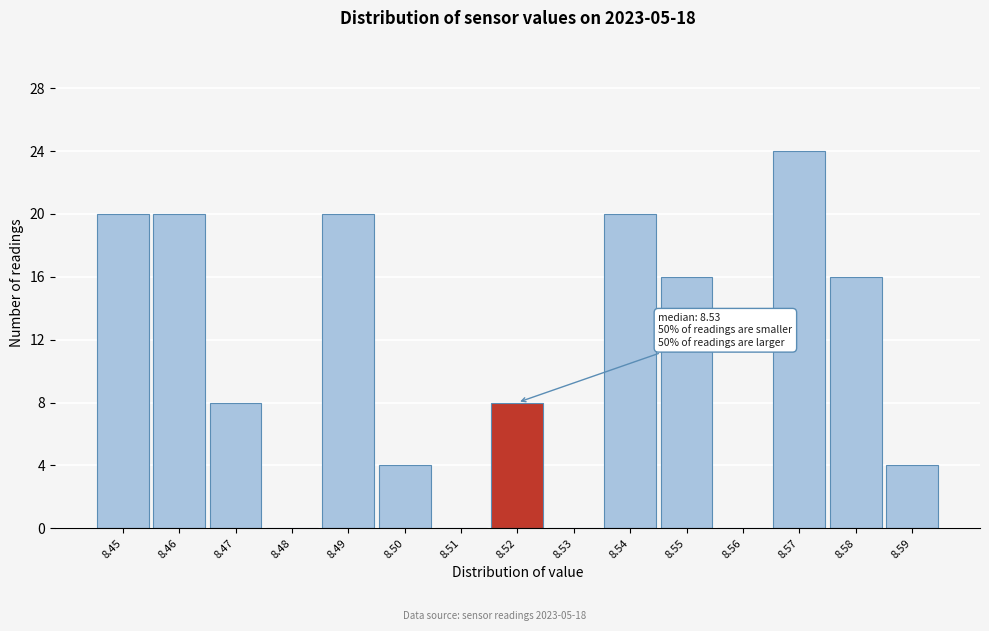

Reading left to right, list all the values displayed in this chart.

8.45=20	8.46=20	8.47=8	8.48=0	8.49=20	8.50=4	8.51=0	8.52=8	8.53=0	8.54=20	8.55=16	8.56=0	8.57=24	8.58=16	8.59=4